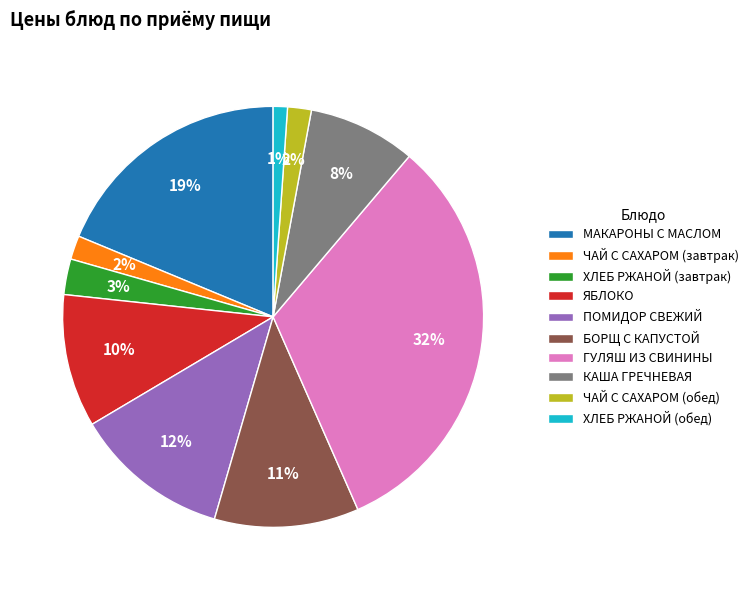

The ЯБЛОКО slice represents 10% of the pie. True or false?

True